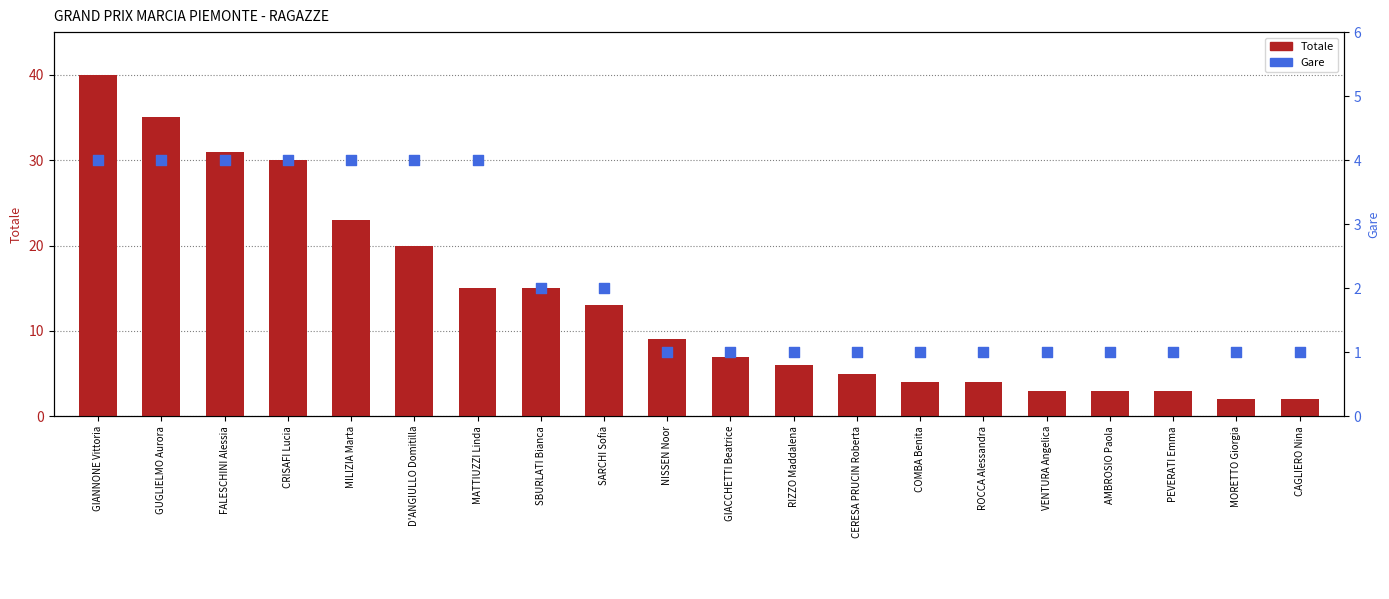

Is the value of Totale at VENTURA Angelica greater than the value of Gare at MILIZIA Marta?

No